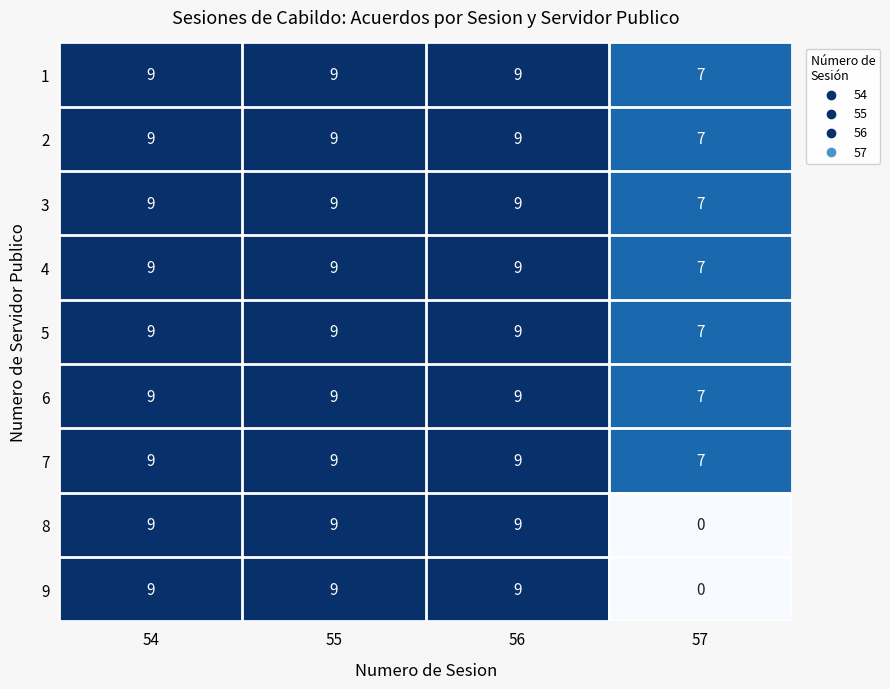

At which category does the chart reach its minimum across all series?

57